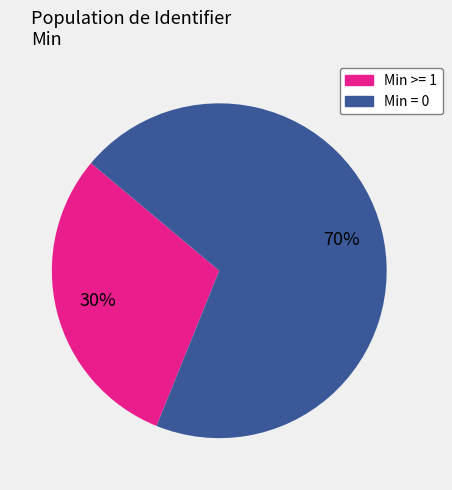

Does any single category account for the majority?

Yes